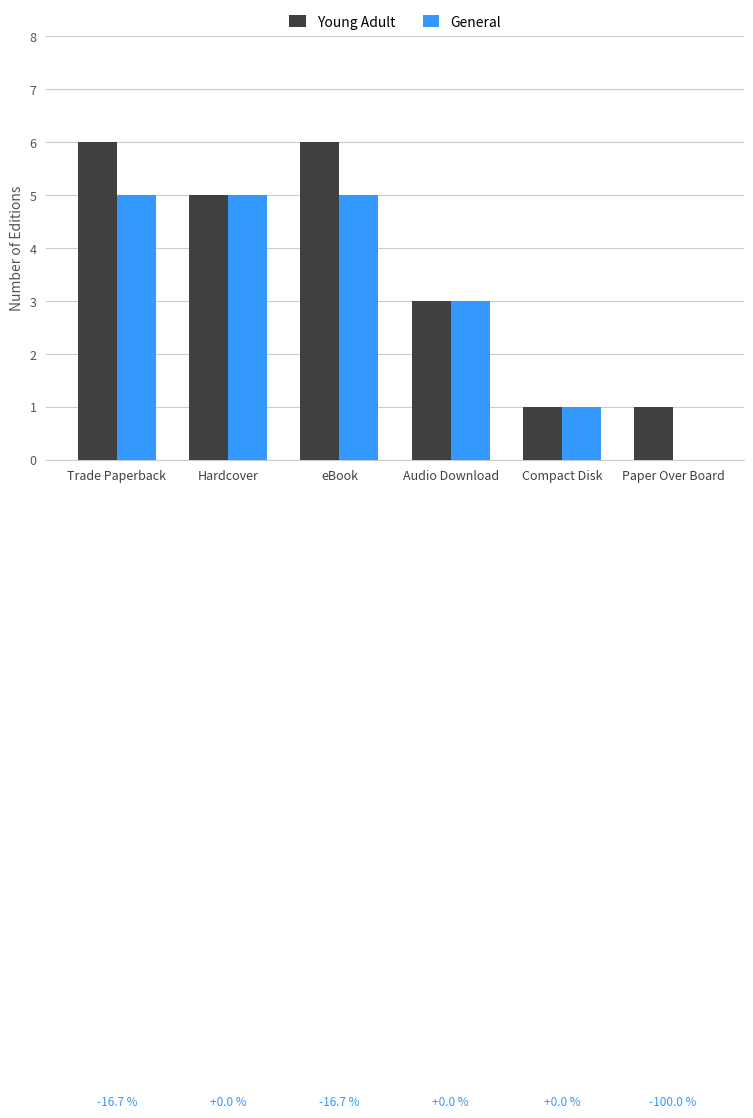

How many distinct data groups are displayed?

2